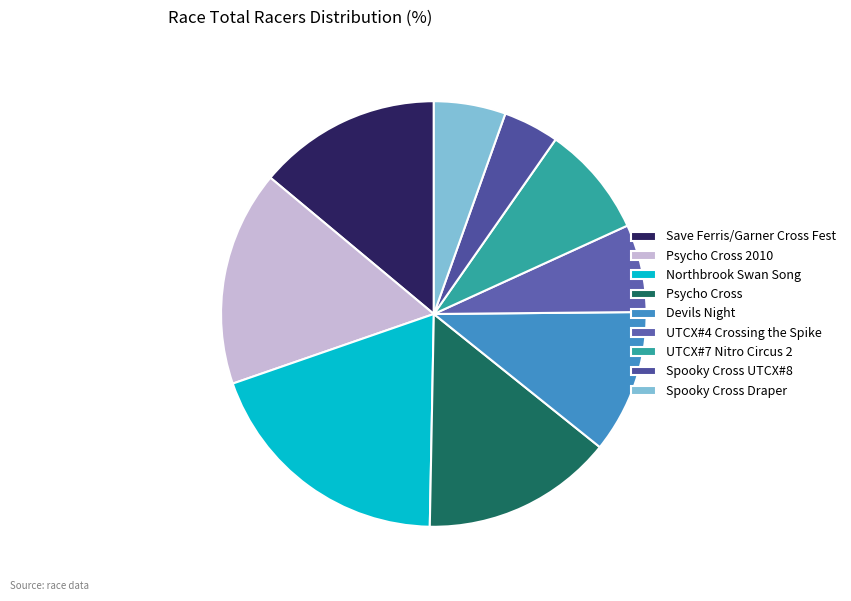

Rank the categories by value from highest to lowest.

Northbrook Swan Song, Psycho Cross 2010, Psycho Cross, Save Ferris/Garner Cross Fest, Devils Night, UTCX#7 Nitro Circus 2, UTCX#4 Crossing the Spike, Spooky Cross Draper, Spooky Cross UTCX#8